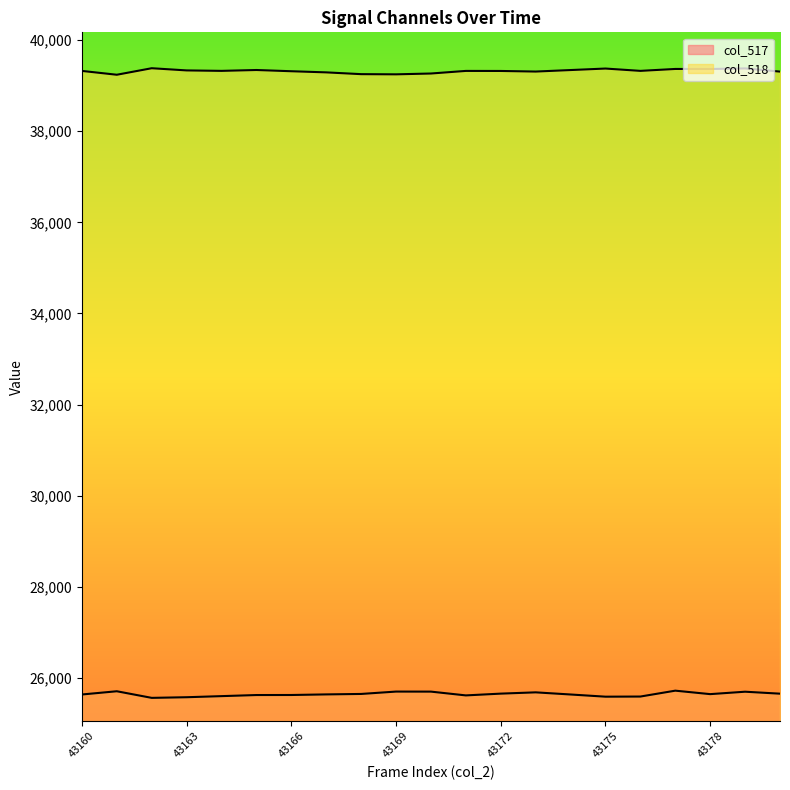

At which label is col_518 closest to 39309?

43173